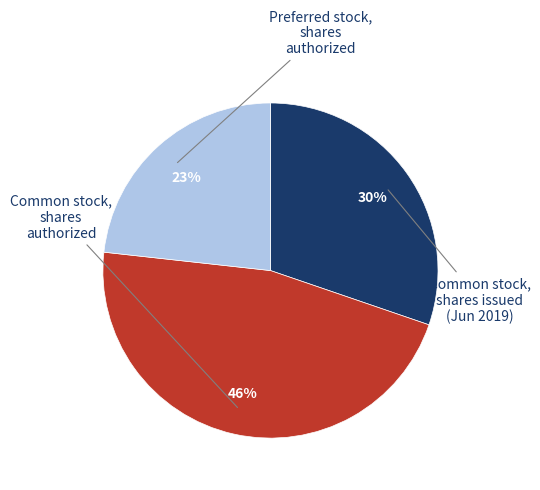

How many segments does this pie chart have?

3